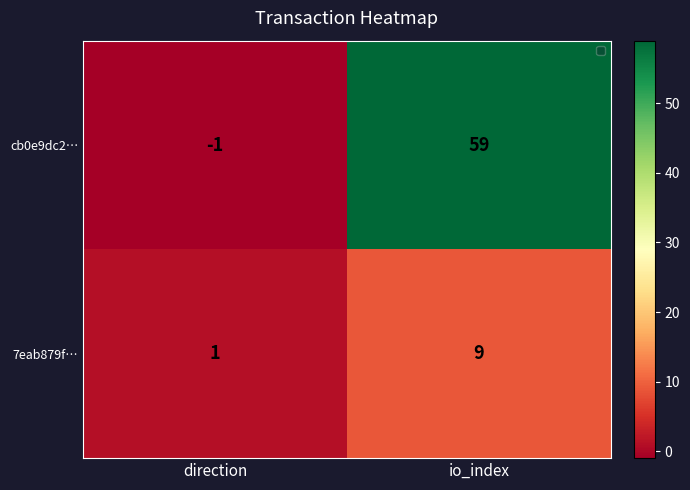

Reading left to right, transcribe all the data shown in this chart.

cb0e9dc2…: direction=-1	io_index=59
7eab879f…: direction=1	io_index=9